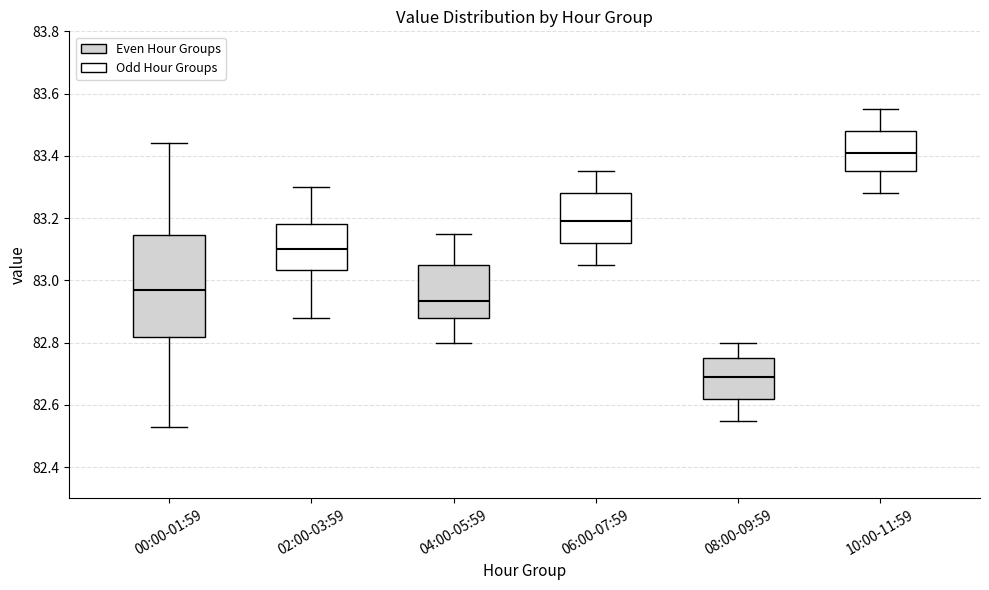

Which box has the highest median line?

10:00-11:59